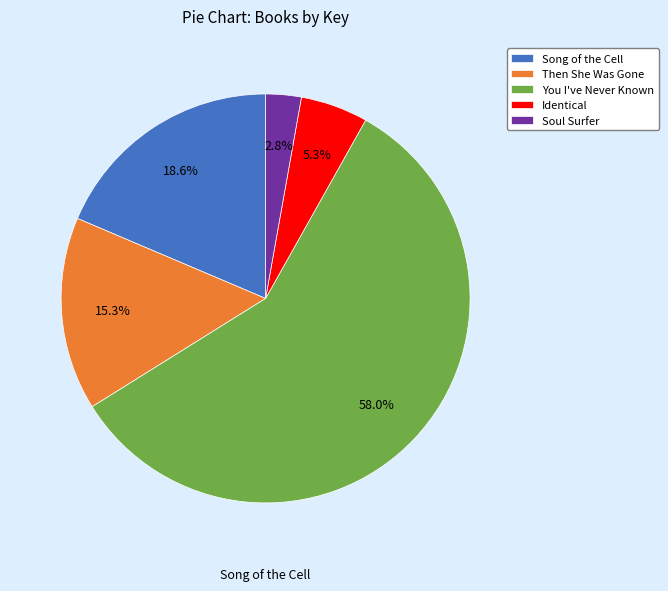

To the nearest percent, what is the difference between the Soul Surfer and Song of the Cell slice percentages?

16%